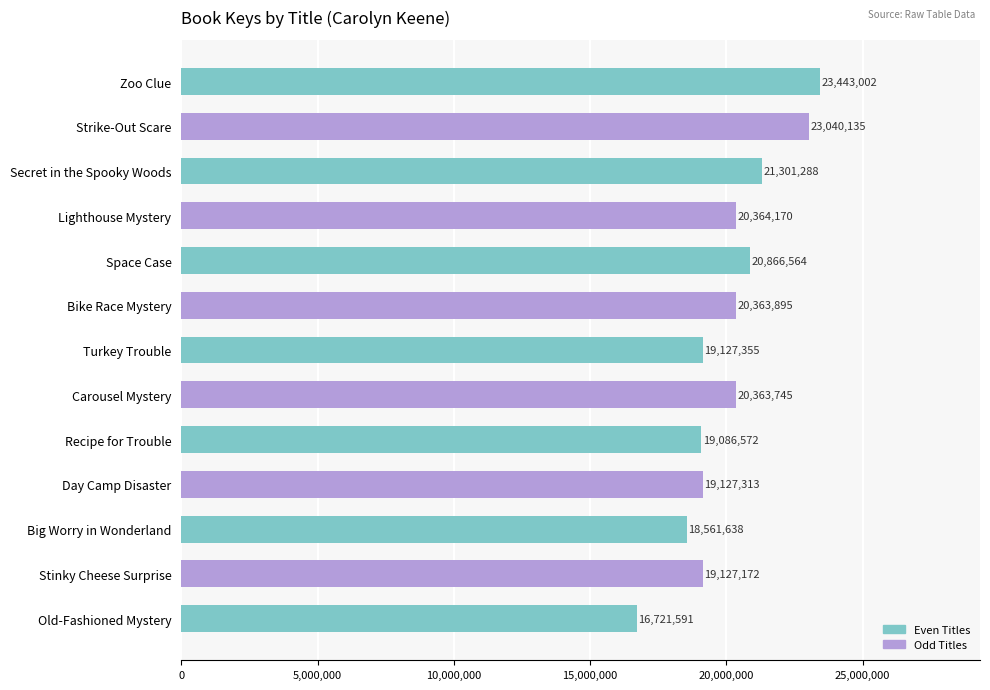

Does the chart contain stacked bars?

No